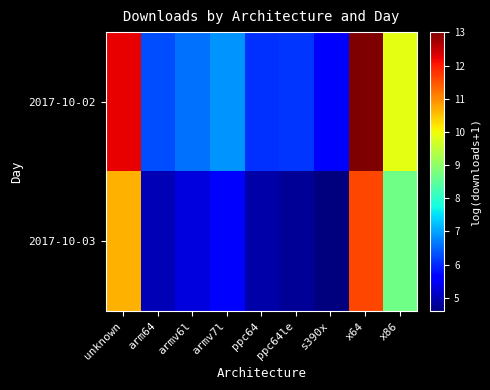

What is the maximum value shown in the chart?

13.0